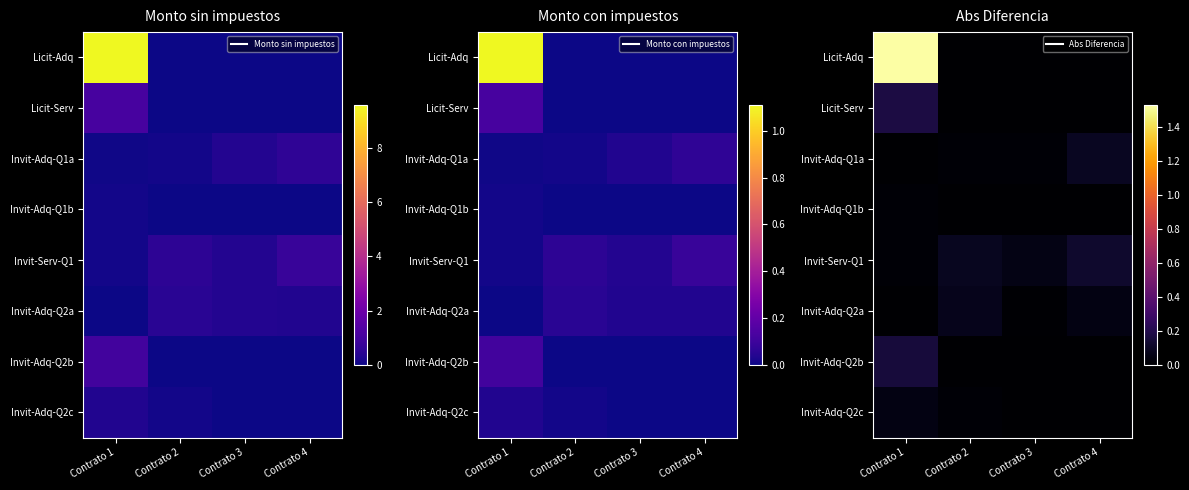

List the labels in order of Licit-Adq value, largest first.

Contrato 1, Contrato 2, Contrato 3, Contrato 4